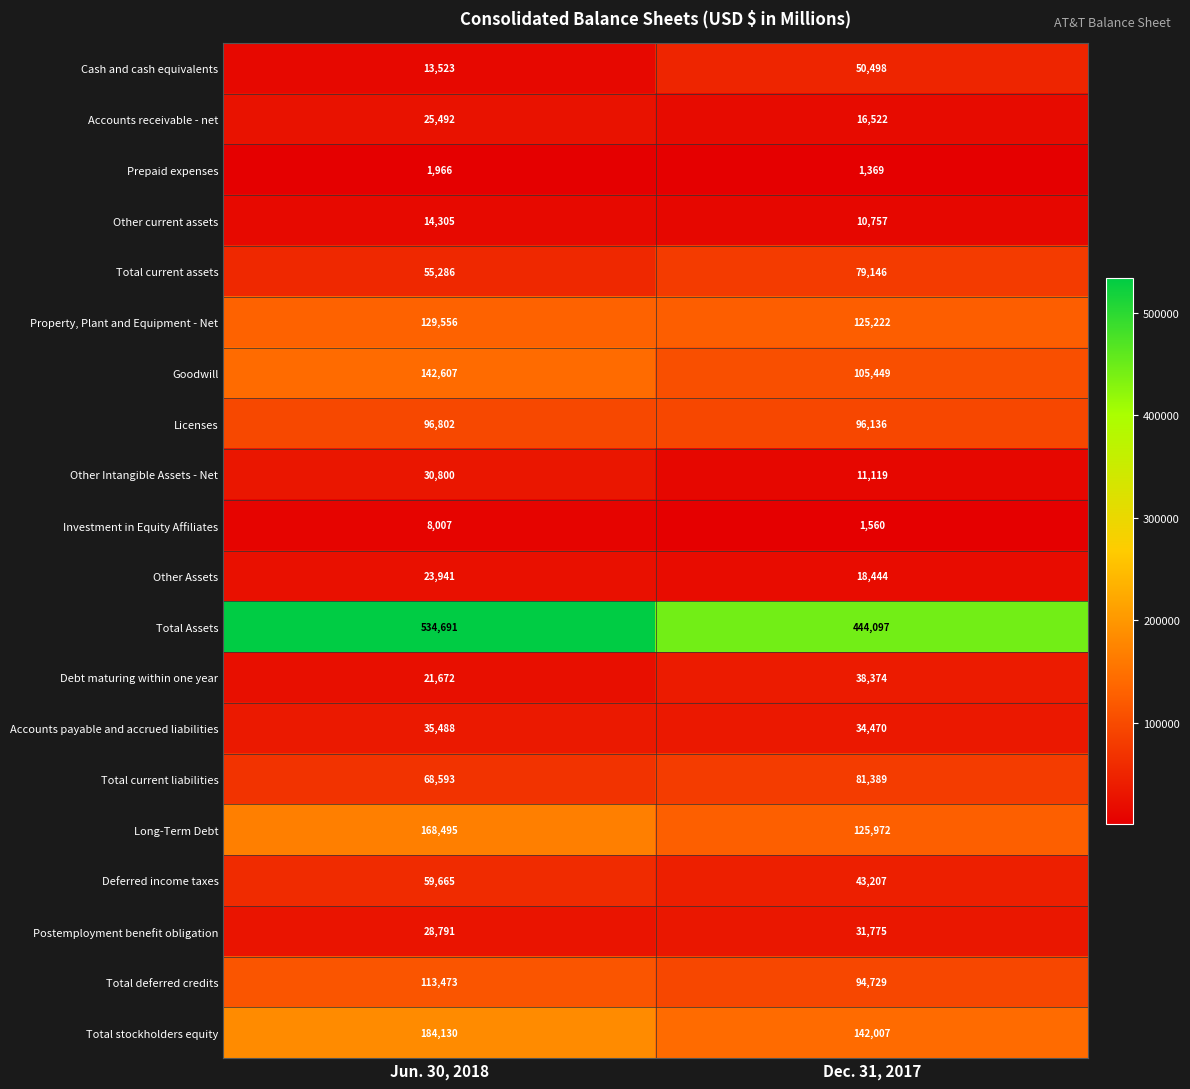

List the series in order of their peak value, highest first.

Total Assets, Total stockholders equity, Long-Term Debt, Goodwill, Property, Plant and Equipment - Net, Total deferred credits, Licenses, Total current liabilities, Total current assets, Deferred income taxes, Cash and cash equivalents, Debt maturing within one year, Accounts payable and accrued liabilities, Postemployment benefit obligation, Other Intangible Assets - Net, Accounts receivable - net, Other Assets, Other current assets, Investment in Equity Affiliates, Prepaid expenses